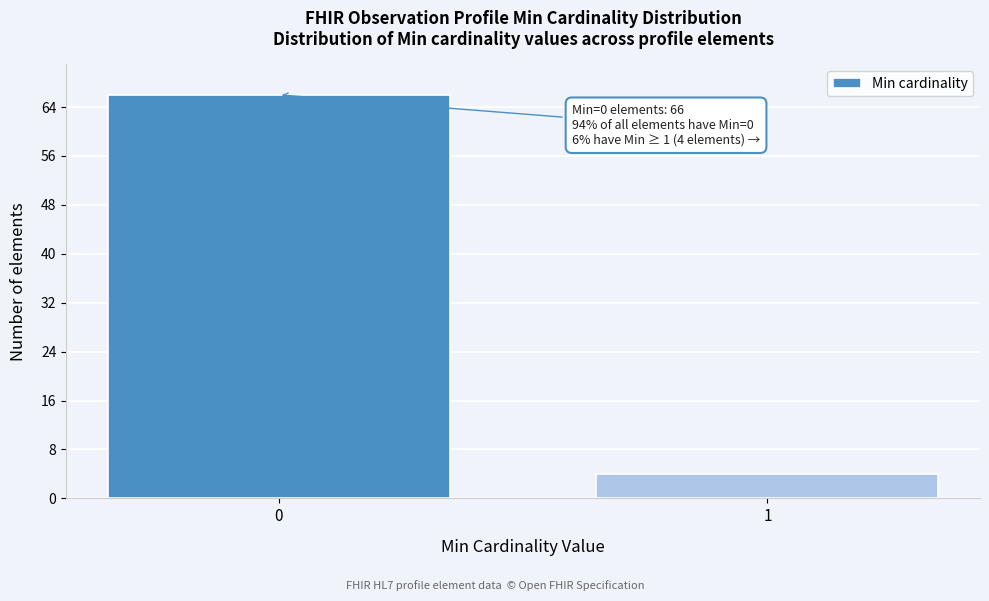

Reading left to right, what are all the values shown in this chart?

0=66	1=4